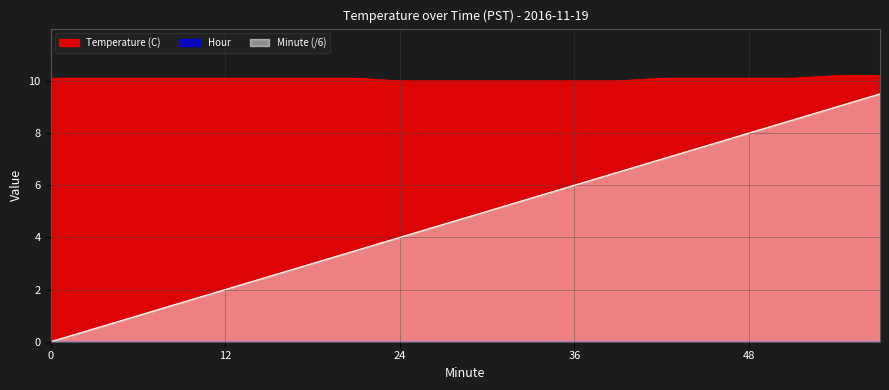

At 36, list the series in order from largest to smallest.

Temperature (C), Minute